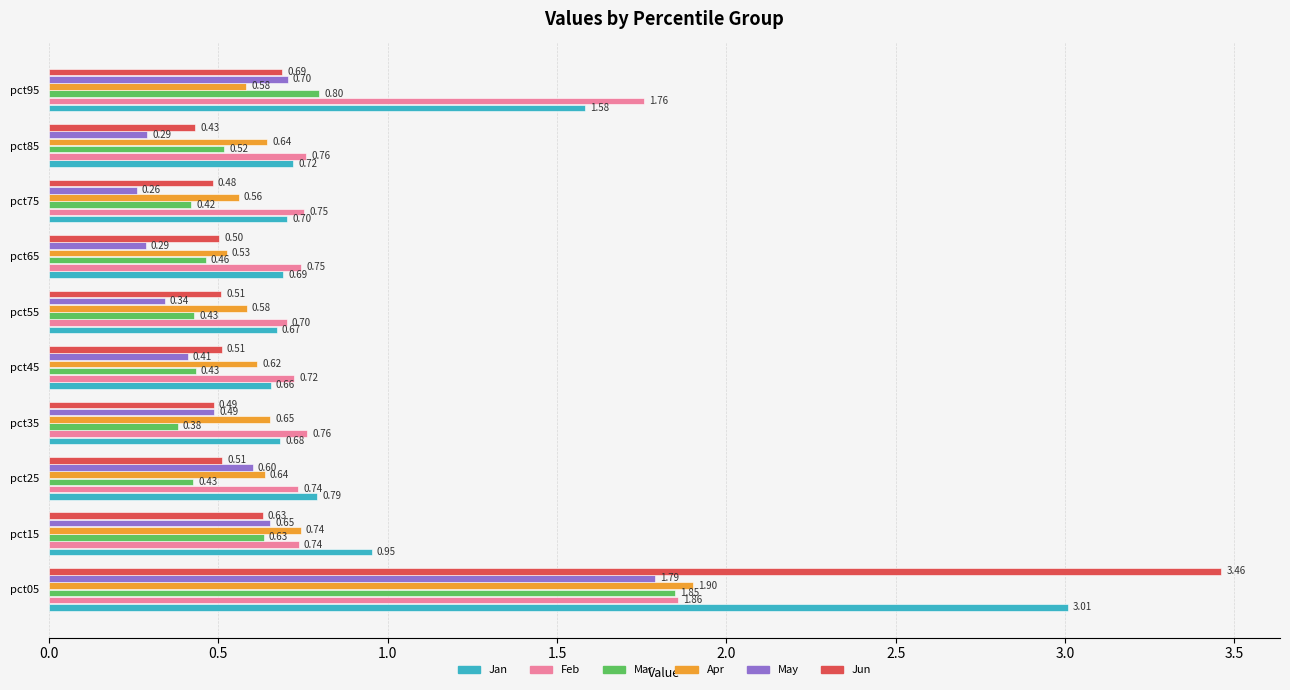

Which series has the widest spread of values?

Jun